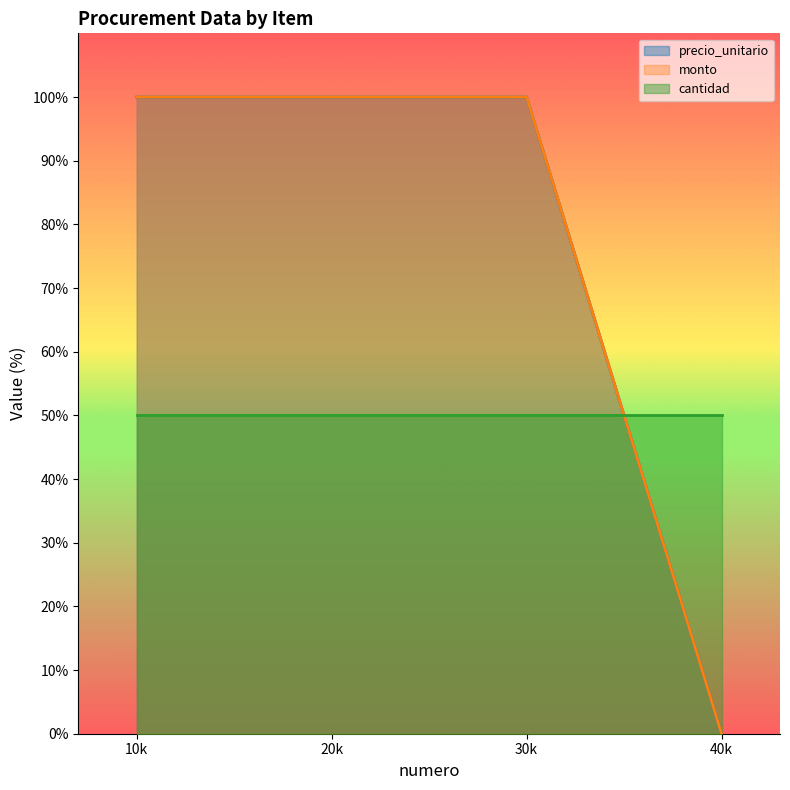

Which has a higher value, 20k or 10k?

20k